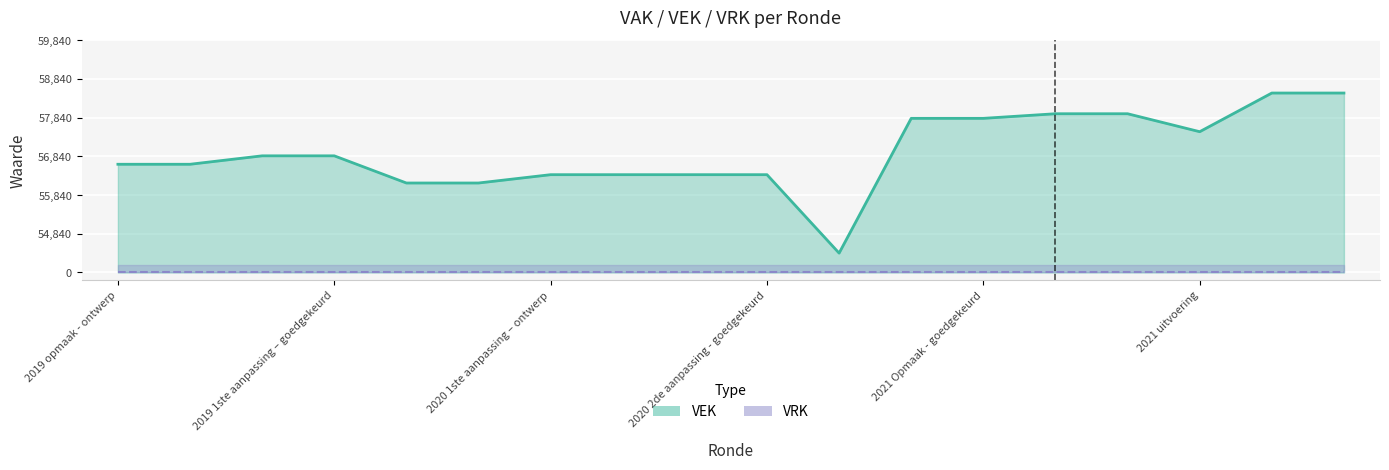

Reading left to right, what are all the values shown in this chart?

2019 opmaak - ontwerp=2795	2019 opmaak - goedgekeurd=2795	2019 1ste aanpassing - ontwerp=3013	2019 1ste aanpassing – goedgekeurd=3013	2020 Opmaak - ontwerp=2311	2020 Opmaak - goedgekeurd=2311	2020 1ste aanpassing – ontwerp=2526	2020 1ste aanpassing - goedgekeurd=2526	2020 2de aanpassing - ontwerp=2526	2020 2de aanpassing - goedgekeurd=2526	2020 uitvoering=500	2021 Opmaak - ontwerp=3981	2021 Opmaak - goedgekeurd=3981	2021 1ste aanpassing – ontwerp=4100	2021 1ste aanpassing - goedgekeurd=4100	2021 uitvoering=3636	2022 Opmaak - ontwerp=4635	2022 Opmaak - goedgekeurd=4635